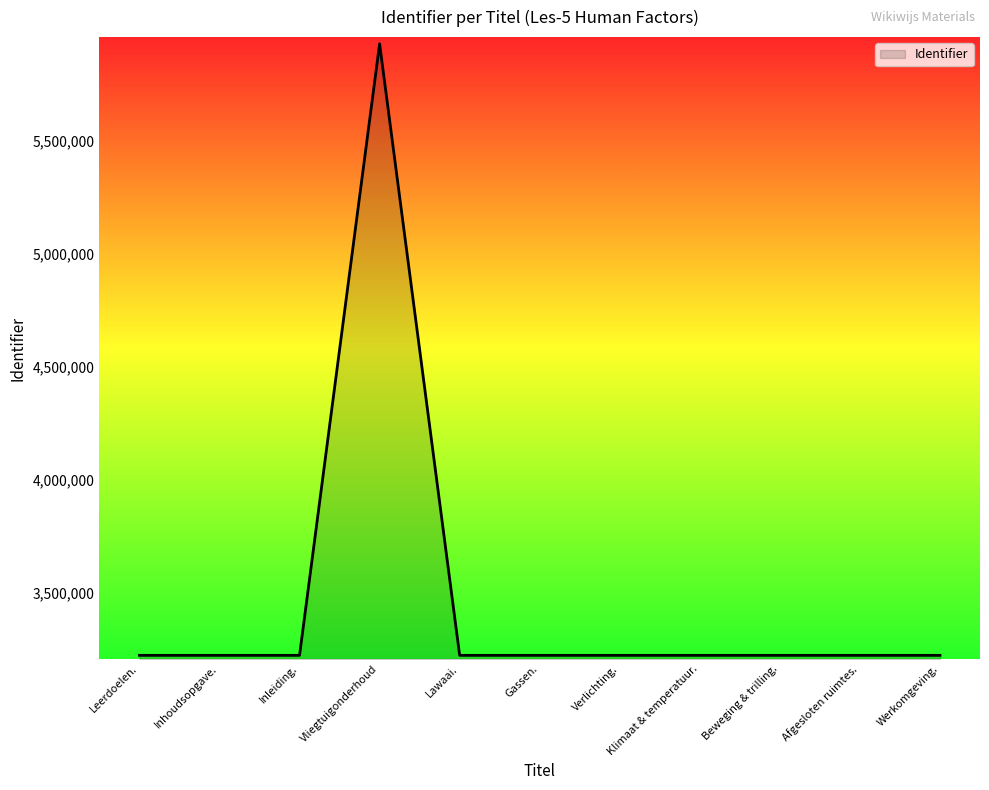

What is the approximate value at Klimaat & temperatuur.?

3223417